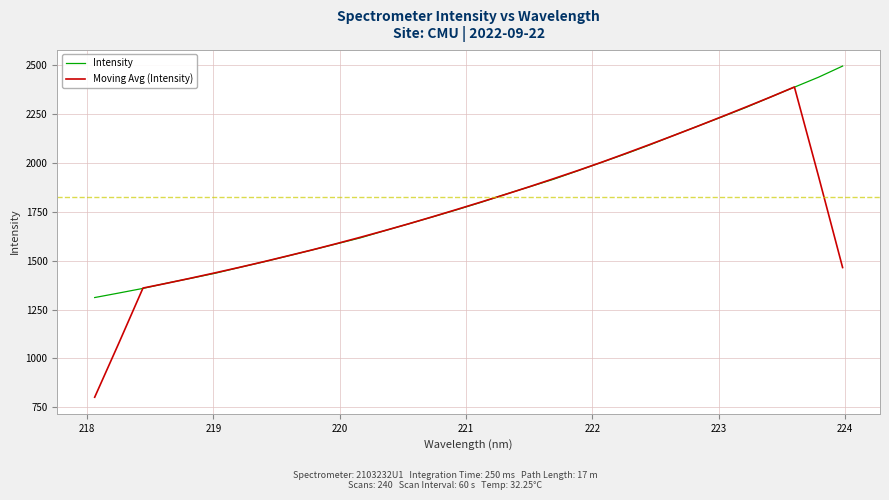

List the series in order of their peak value, lowest first.

Moving Avg (Intensity), Intensity